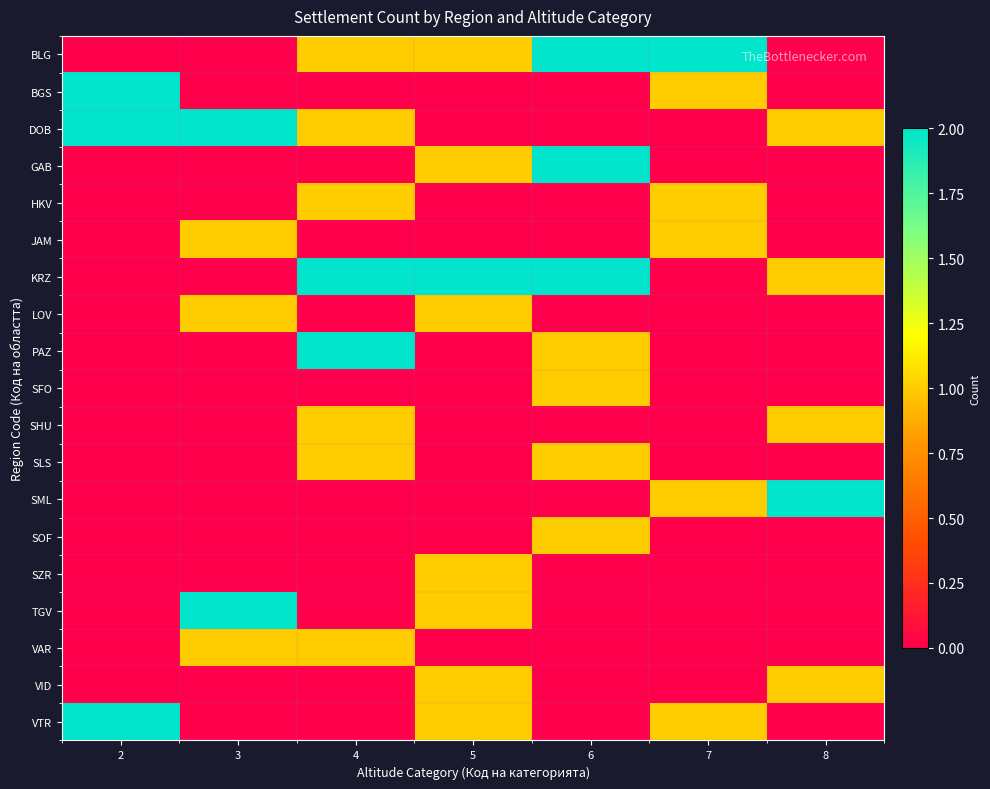

Which has a higher value, 3 or 6?

6